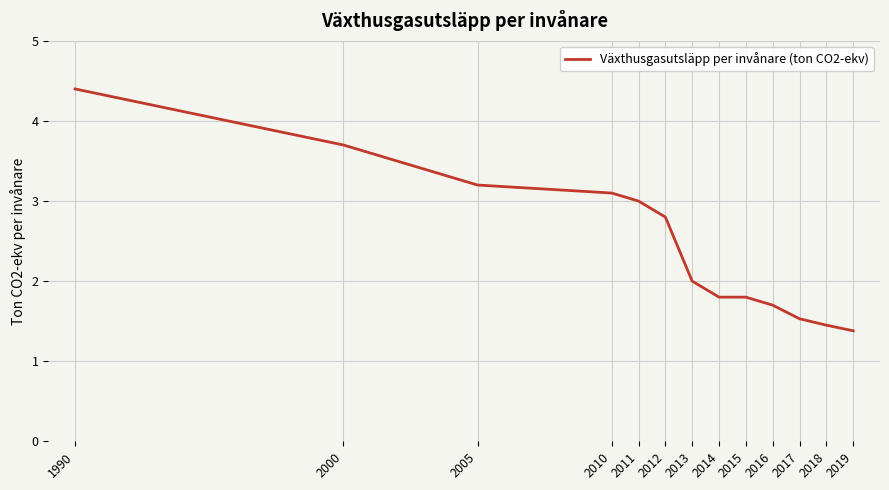

Which has a higher value, 2012 or 2017?

2012